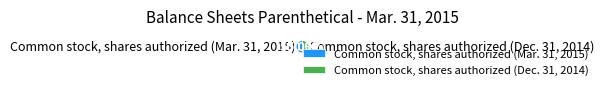

Is it true that Common stock, shares authorized (Dec. 31, 2014) is 60% of the pie?

False